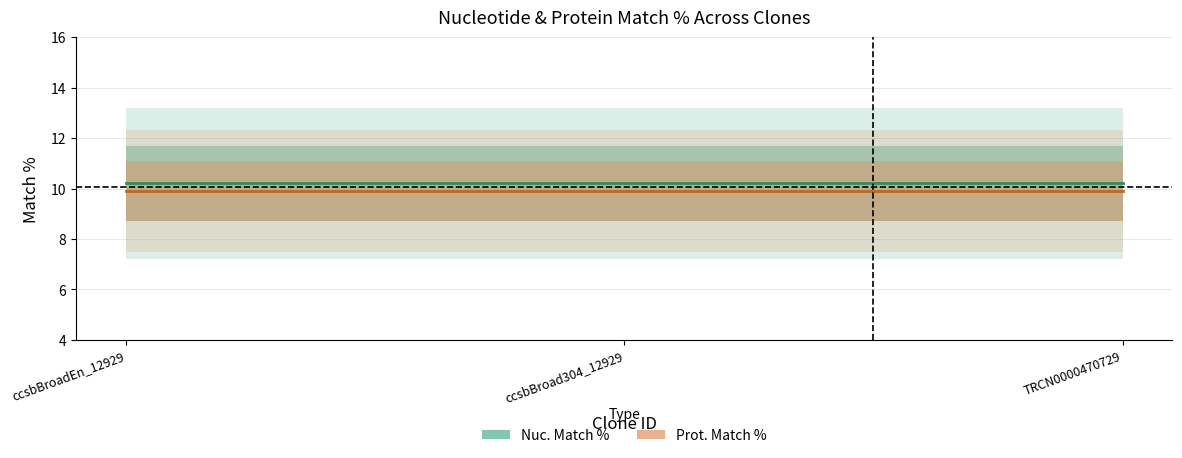

What is the value of the Nuc. Match % point at the 3rd from the left?

10.2